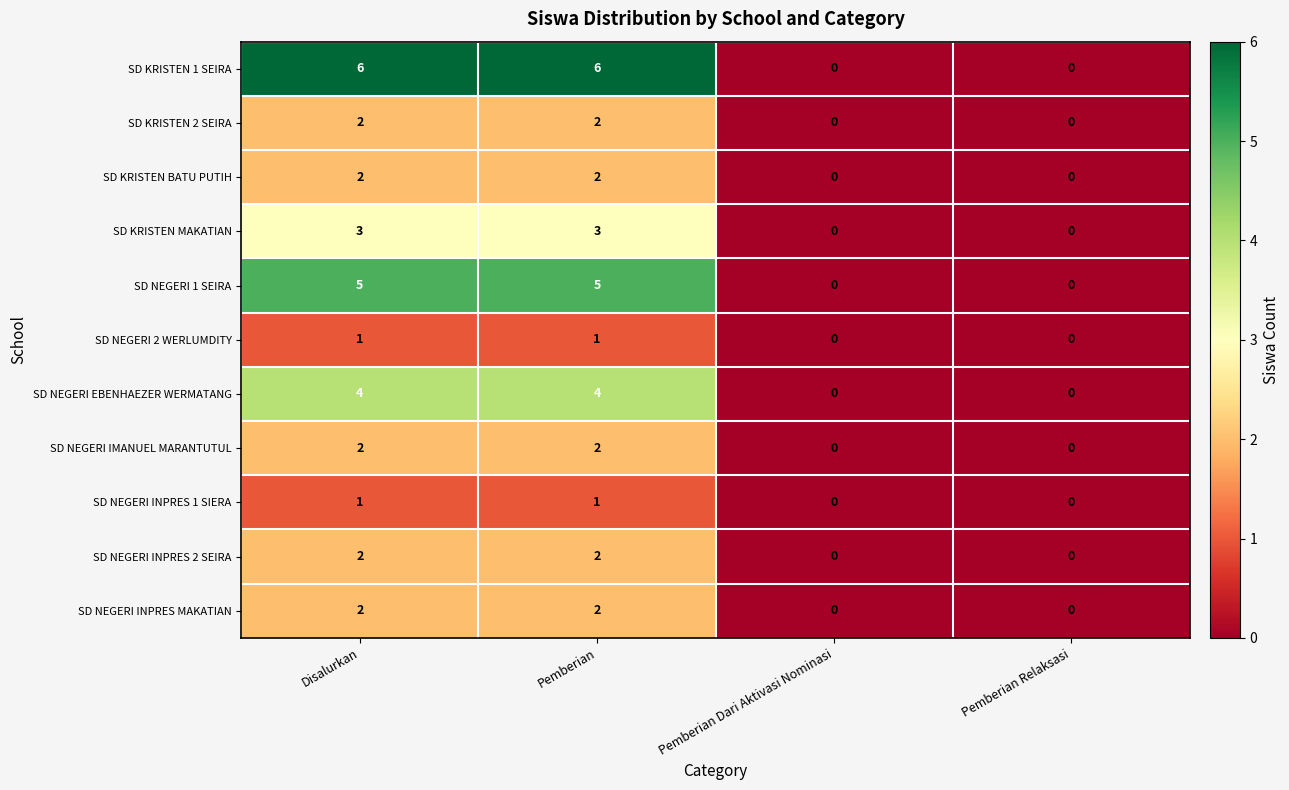

True or false: SD NEGERI INPRES 1 SIERA has a value of 0 at Disalurkan.

False